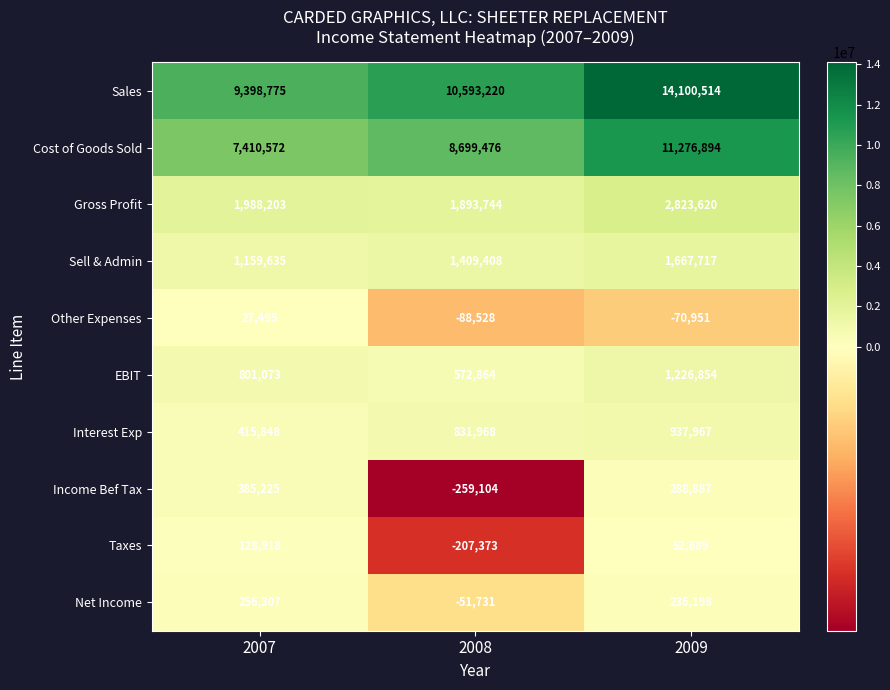

Reading left to right, list all the values displayed in this chart.

Sales: 2007=9398775	2008=10593220	2009=14100514
Cost of Goods Sold: 2007=7410572	2008=8699476	2009=11276894
Gross Profit: 2007=1988203	2008=1893744	2009=2823620
Sell & Admin: 2007=1159635	2008=1409408	2009=1667717
Other Expenses: 2007=27495	2008=-88528	2009=-70951
EBIT: 2007=801073	2008=572864	2009=1226854
Interest Exp: 2007=415848	2008=831968	2009=937967
Income Bef Tax: 2007=385225	2008=-259104	2009=288887
Taxes: 2007=128918	2008=-207373	2009=52689
Net Income: 2007=256307	2008=-51731	2009=236198